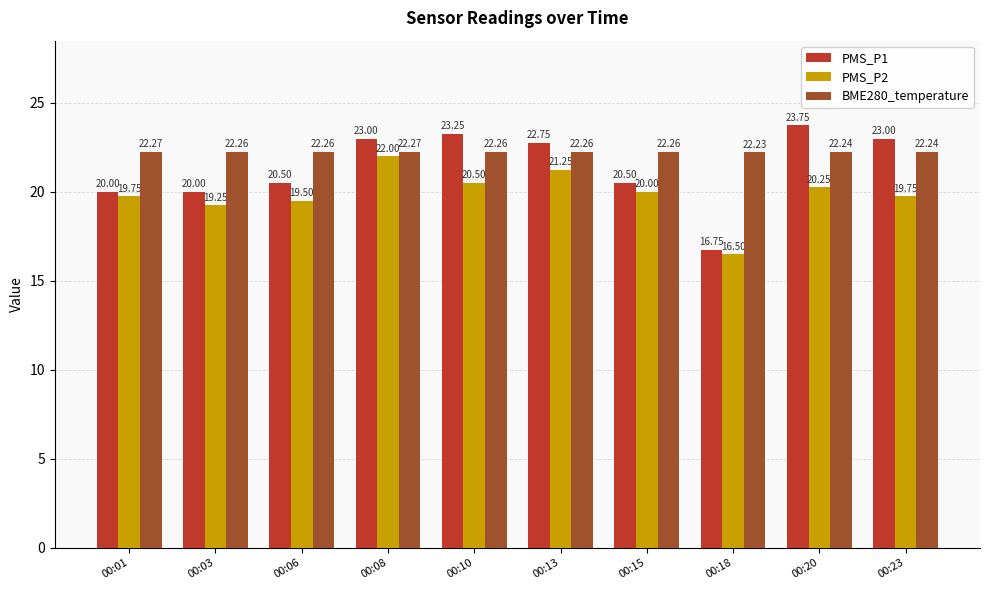

Which series has the largest range (max minus min)?

PMS_P1